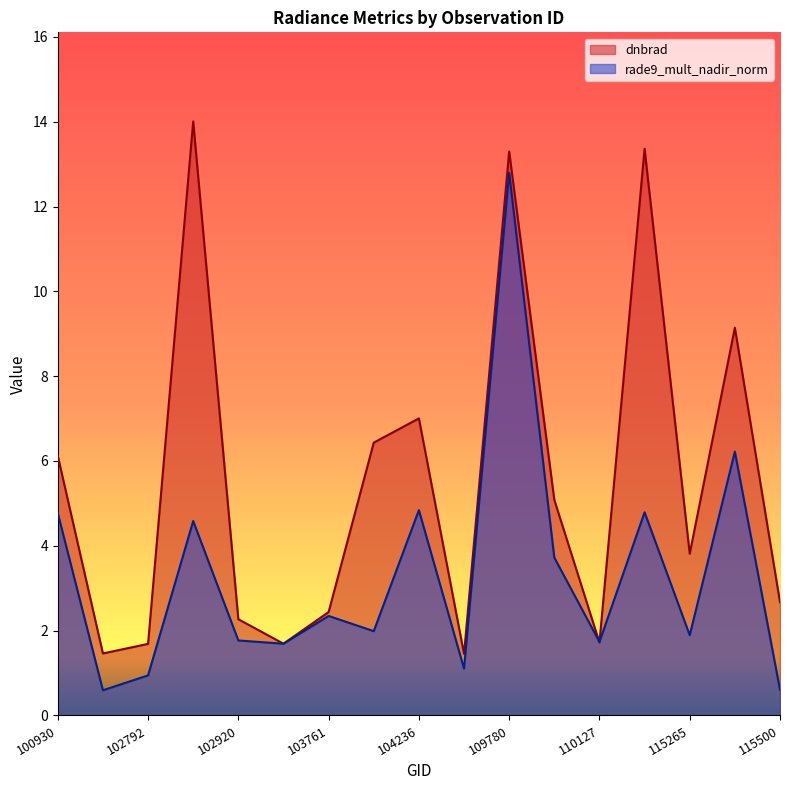

Reading left to right, what are all the values shown in this chart?

dnbrad: 100930=6.1	102671=1.5	102792=1.7	102912=14.0	102920=2.3	103279=1.7	103761=2.4	104229=6.4	104236=7.0	104355=1.5	109780=13.3	109954=5.1	110127=1.7	110299=13.4	115265=3.8	115378=9.1	115500=2.7
rade9_mult_nadir_norm: 100930=4.8	102671=0.6	102792=0.9	102912=4.6	102920=1.8	103279=1.7	103761=2.3	104229=2.0	104236=4.8	104355=1.1	109780=12.8	109954=3.7	110127=1.7	110299=4.8	115265=1.9	115378=6.2	115500=0.6